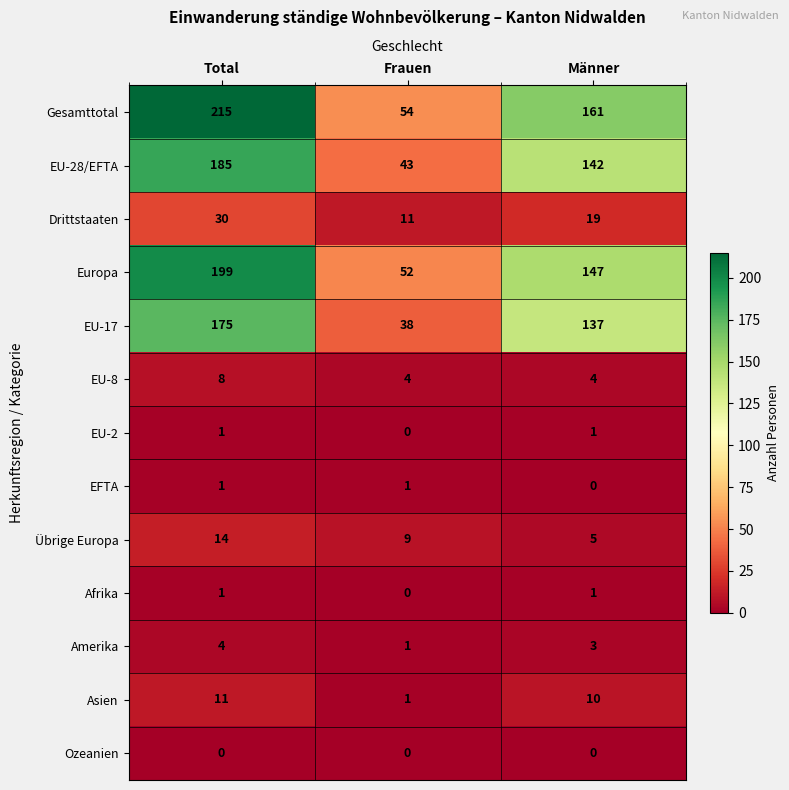

Is the value of Drittstaaten at Männer greater than the value of EU-17 at Männer?

No